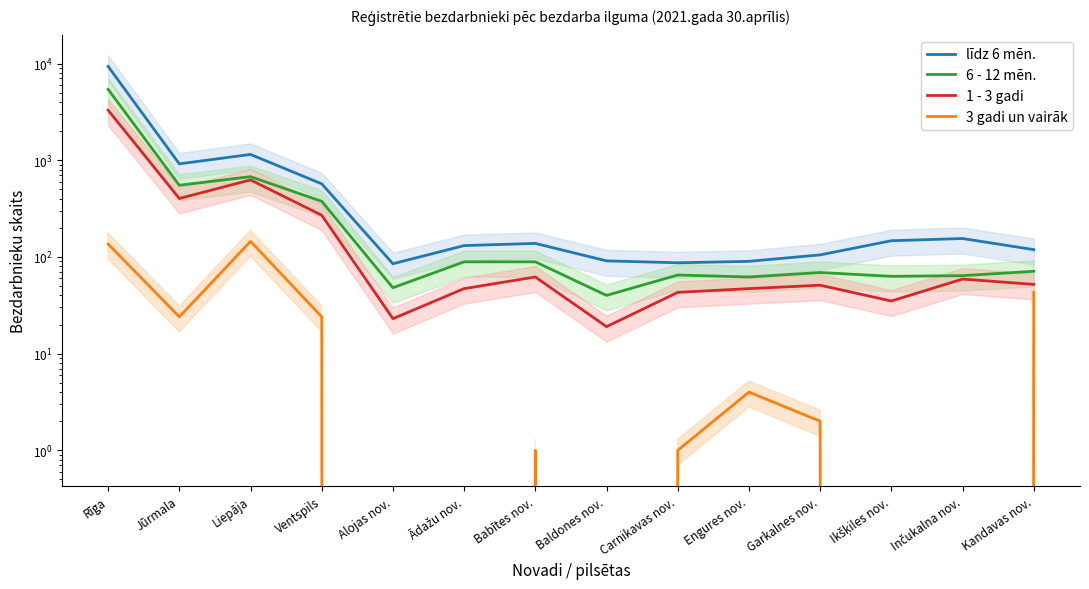

How many values in the 1 - 3 gadi series are below 52?

7